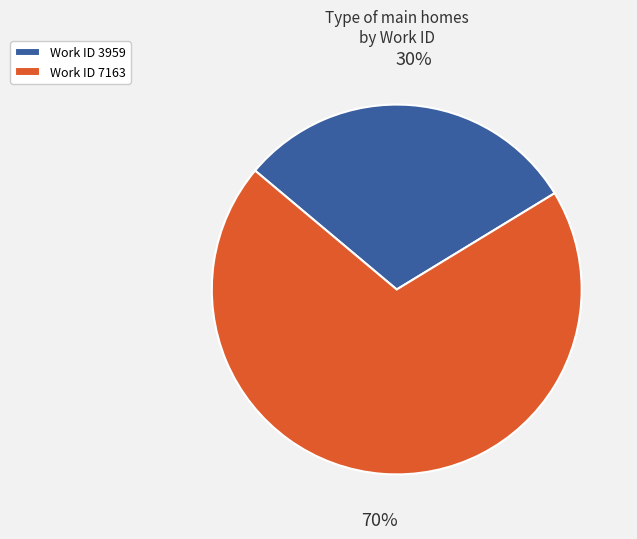

To the nearest percent, what is the difference between the largest and smallest slice percentages?

40%